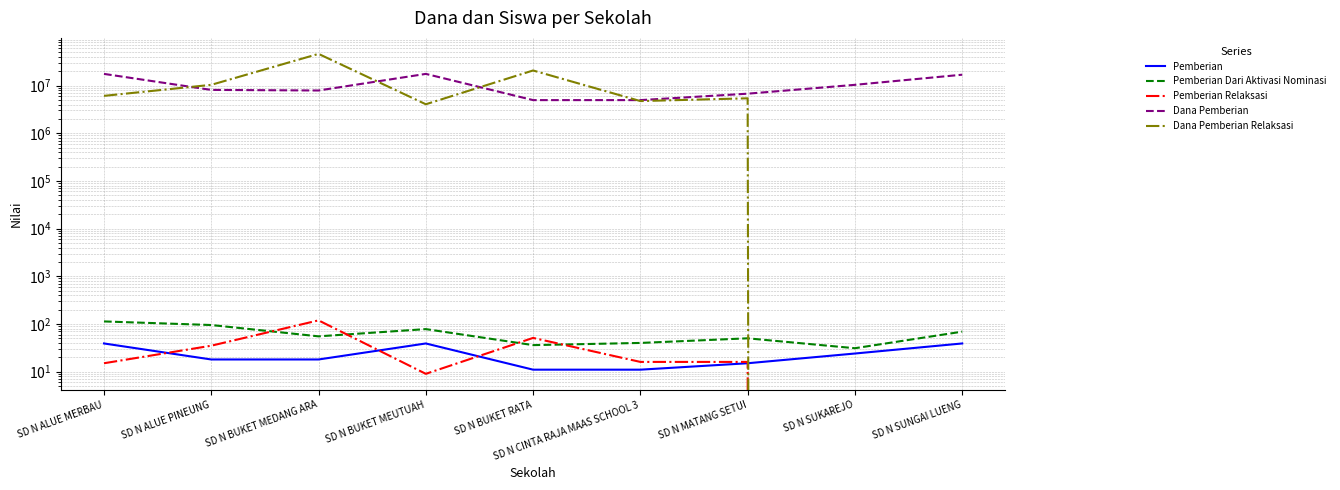

What is the average value of the Pemberian series?

24